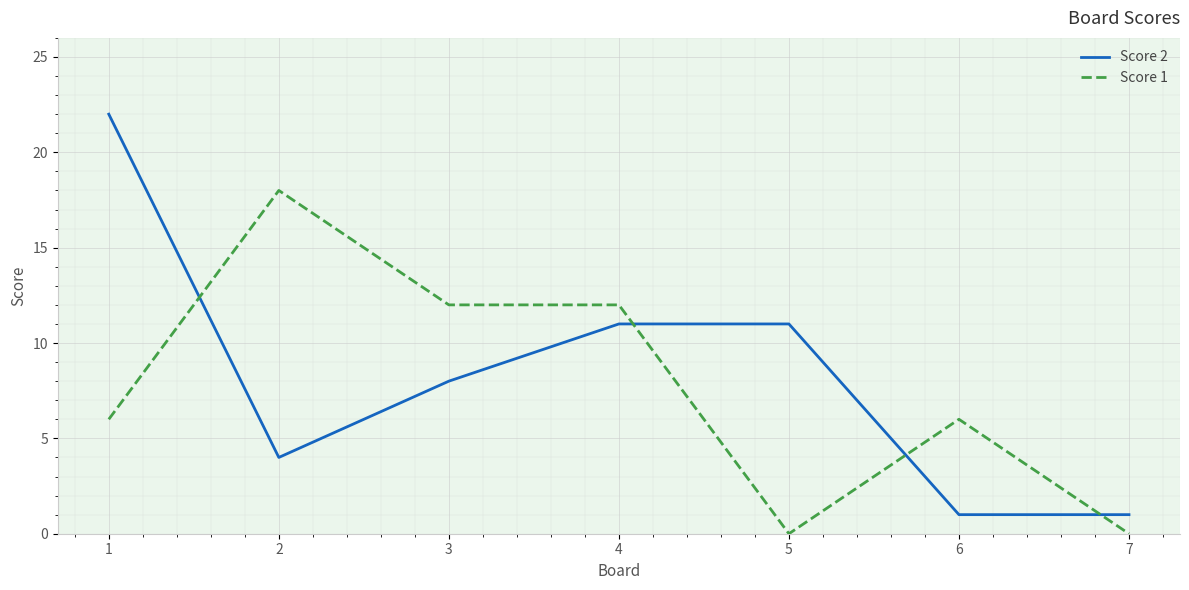

Read the Score 2 value at 2, to the nearest 5.

5